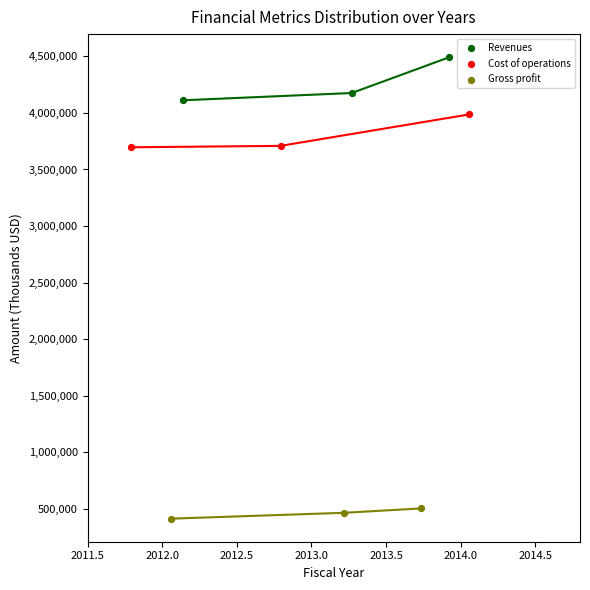

Which series has the largest Y range (max minus min)?

Revenues